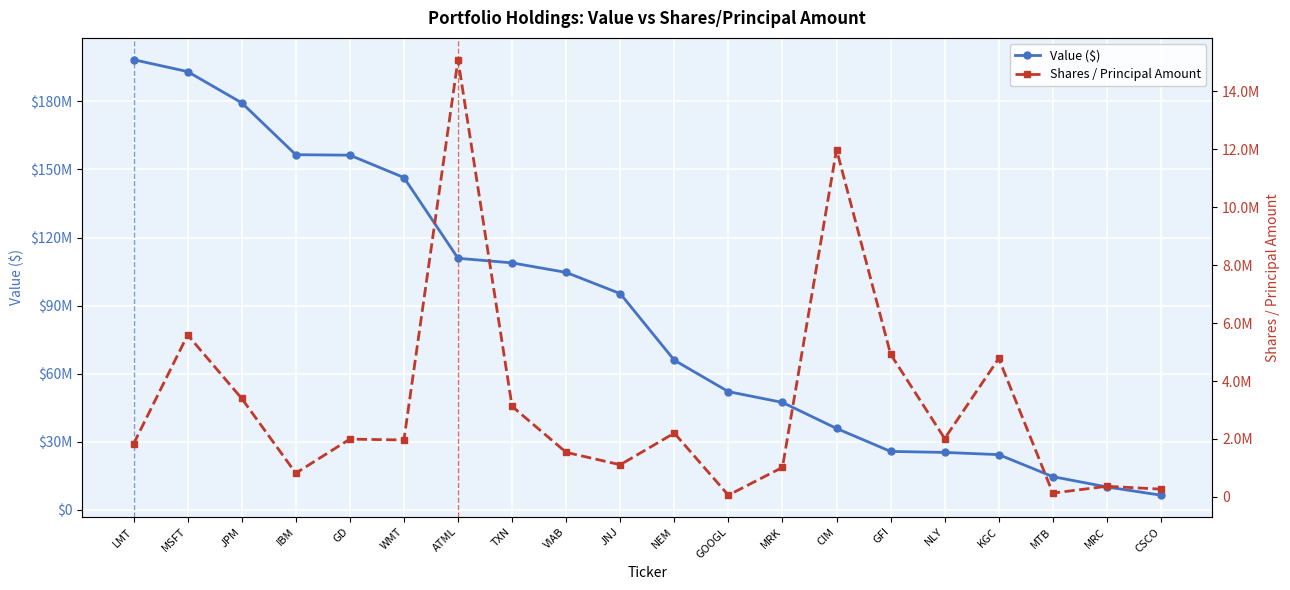

True or false: Value ($) and Shares / Principal Amount intersect in this chart.

False